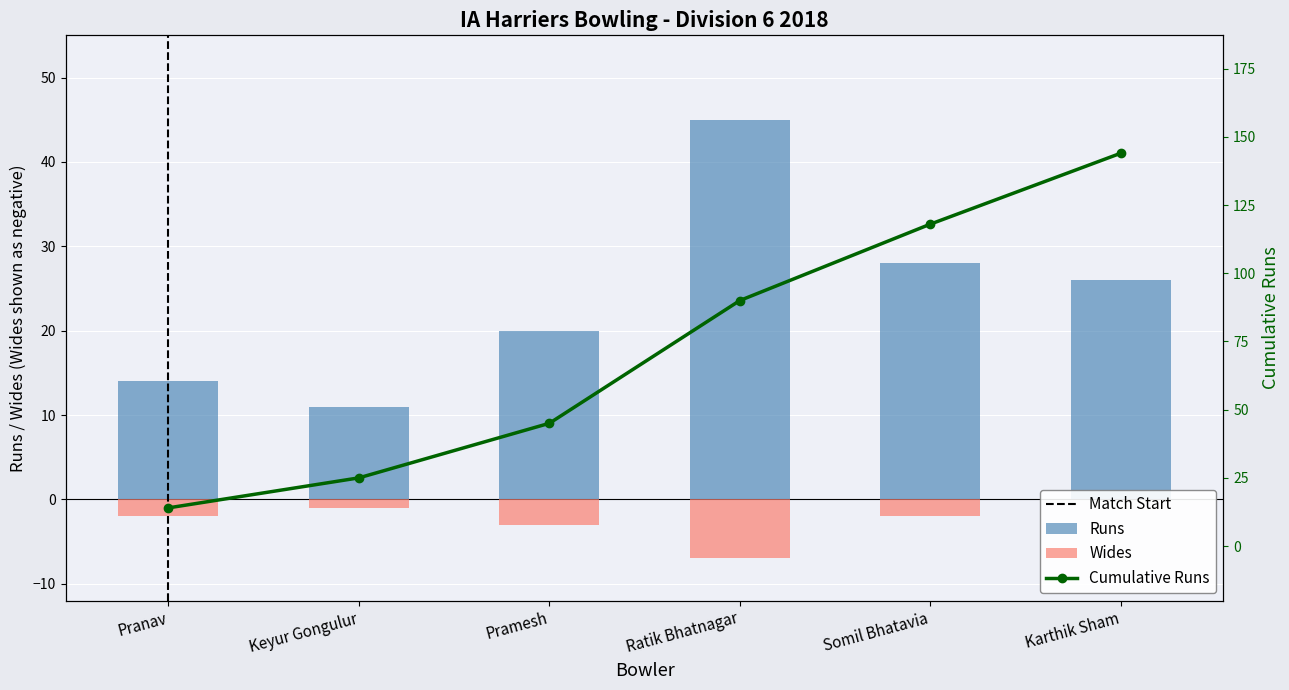

At which label is Runs closest to 28?

Somil Bhatavia